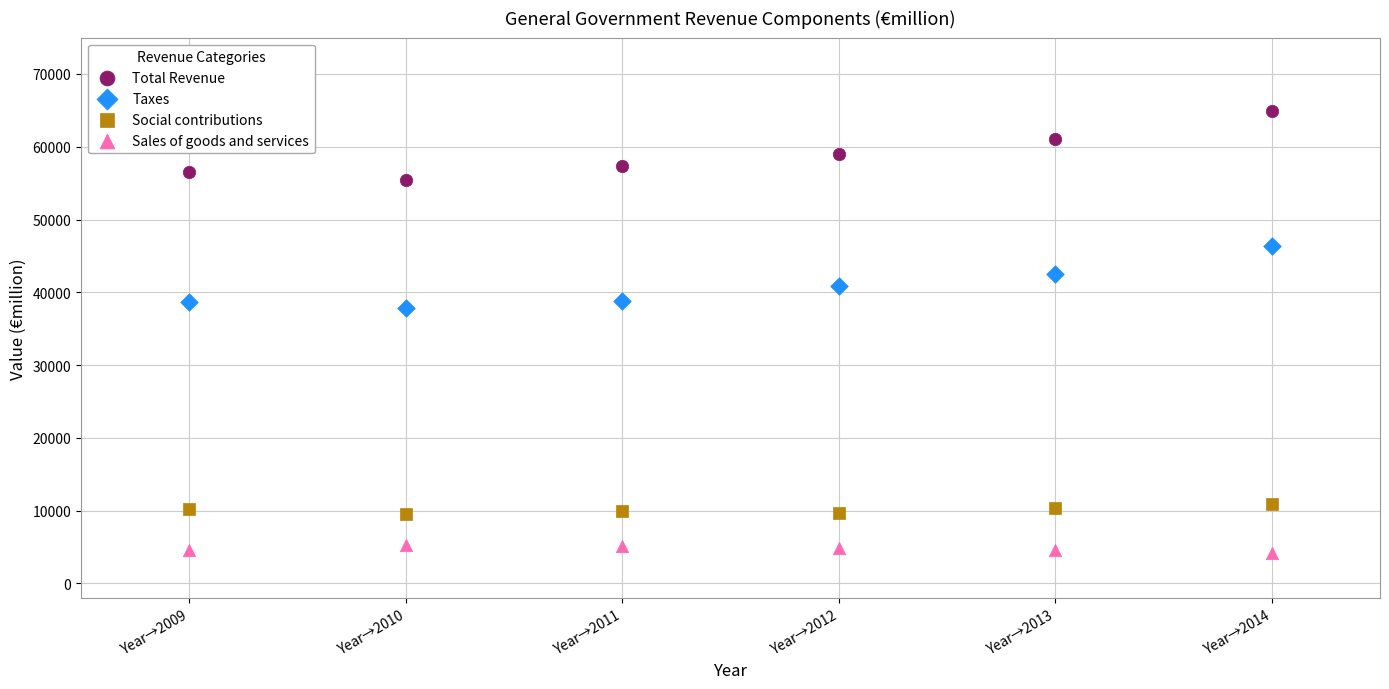

Which series reaches the minimum Y coordinate?

Sales of goods and services